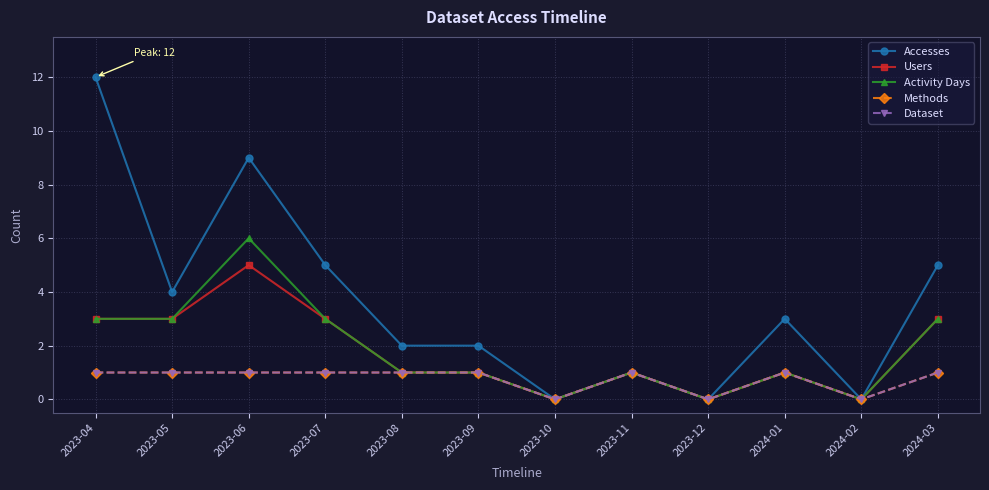

True or false: Activity Days and Methods cross at least once.

False